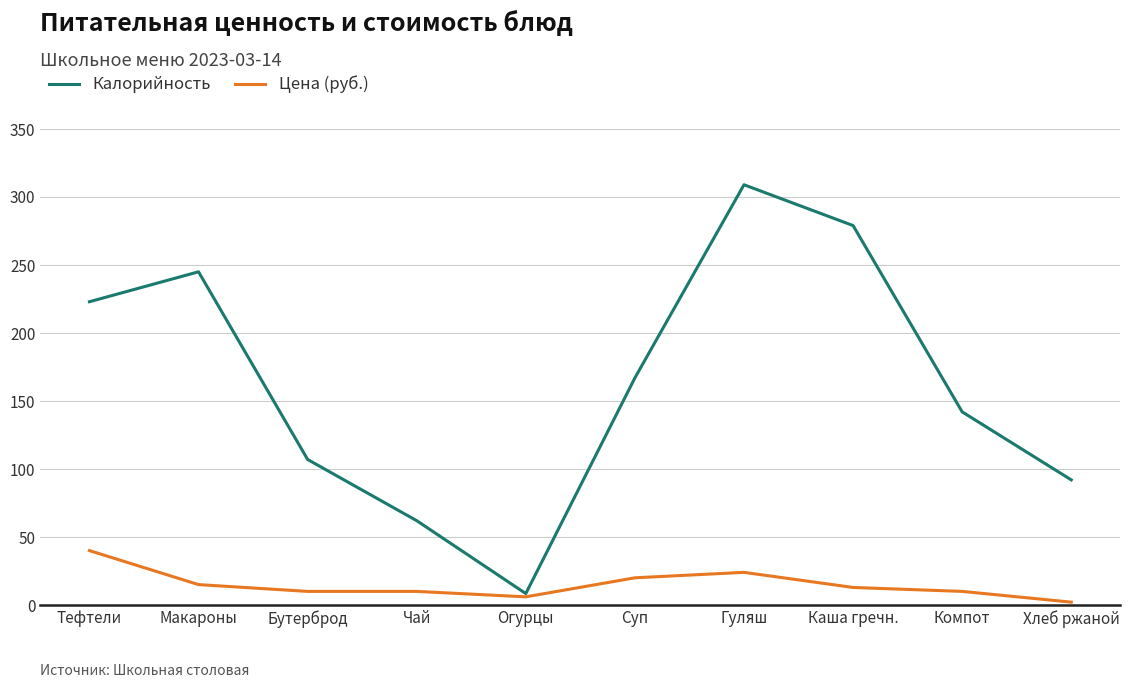

What is the greatest value displayed?

309.0